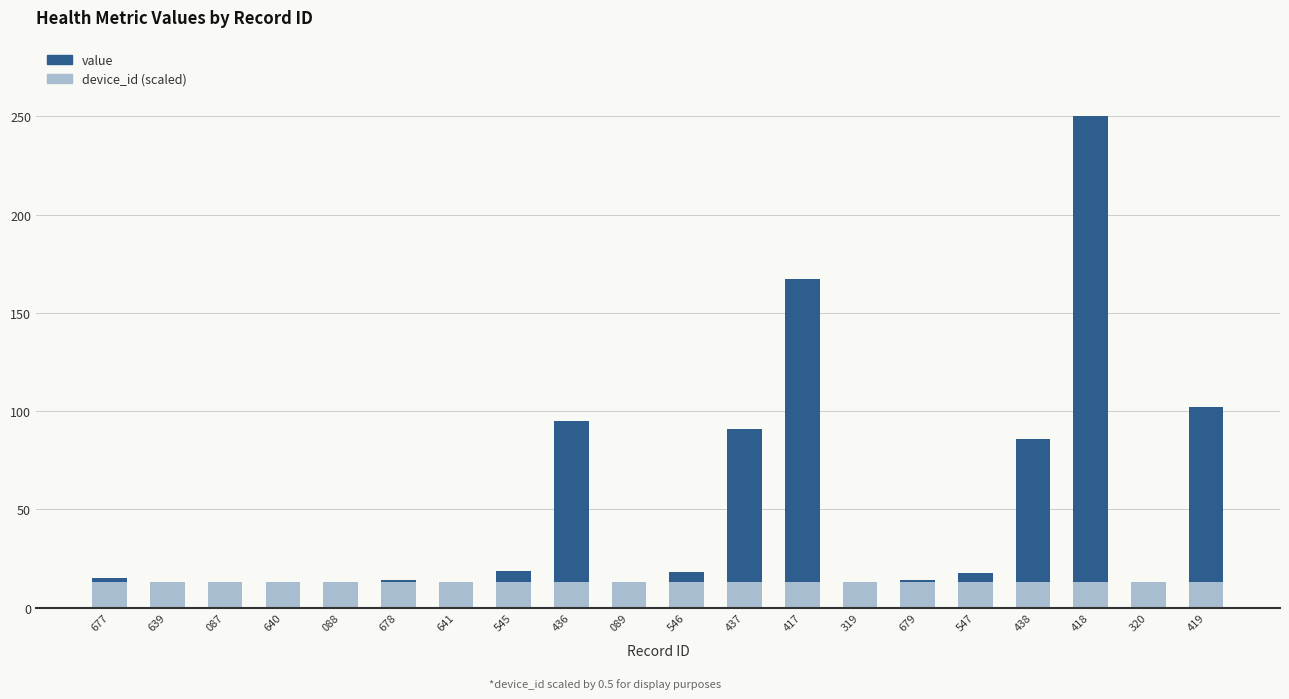

At which category is the sum across all series the highest?

418